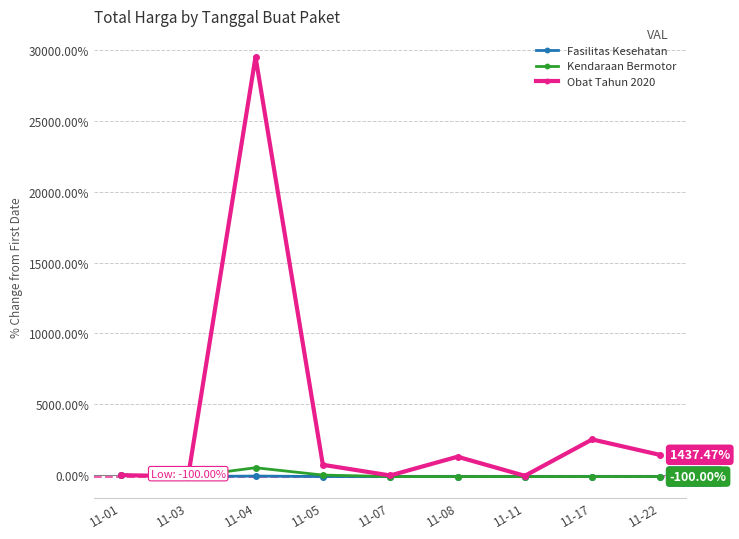

True or false: Obat Tahun 2020 has more than 1 interior local peaks.

True